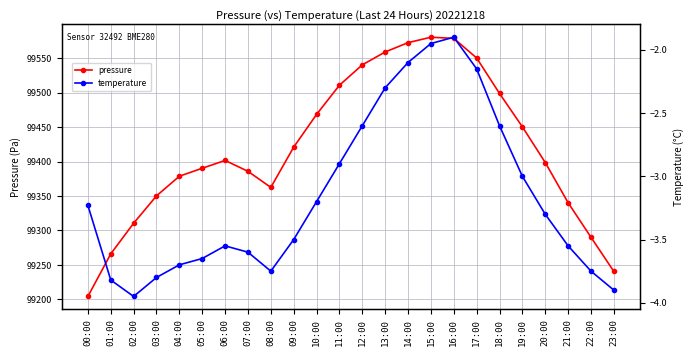

Does the chart have visible grid lines?

Yes